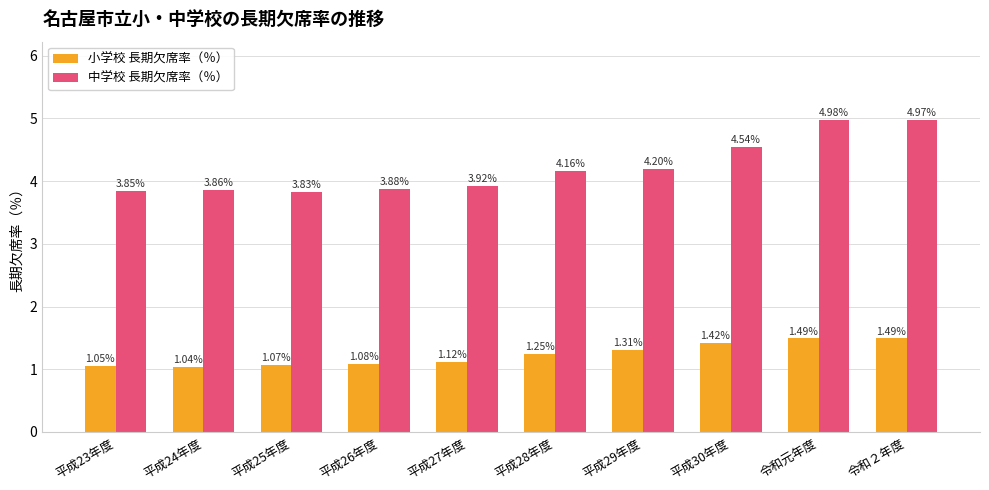

Rank the series at 平成29年度 from lowest to highest value.

小学校 長期欠席率（％）, 中学校 長期欠席率（％）